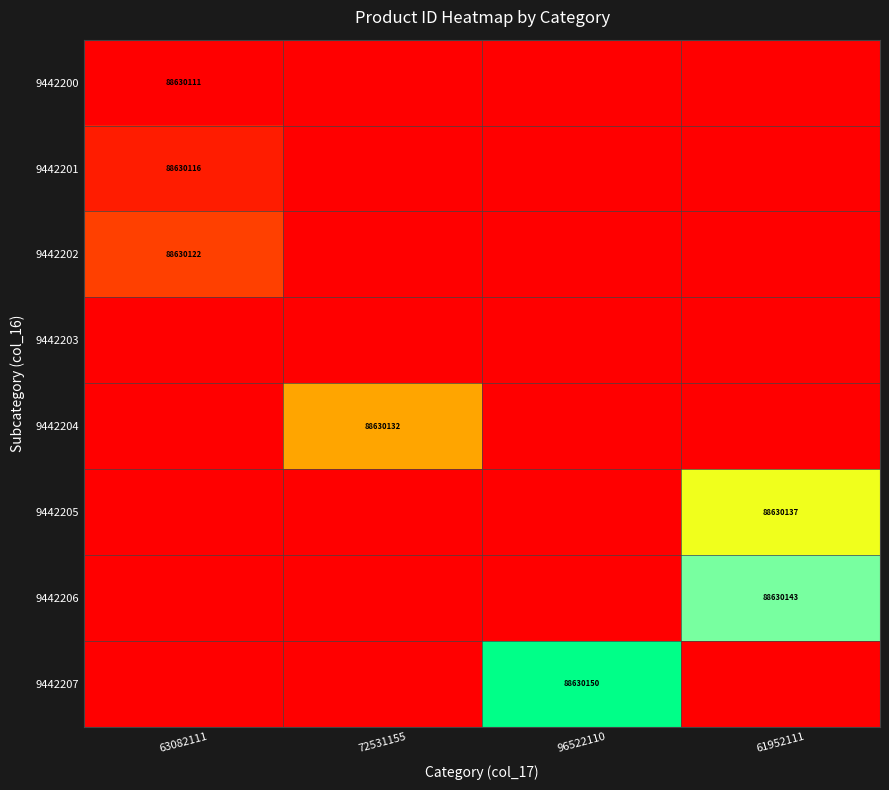

The value of 9442201 at 63082111 is 88630116. True or false?

True